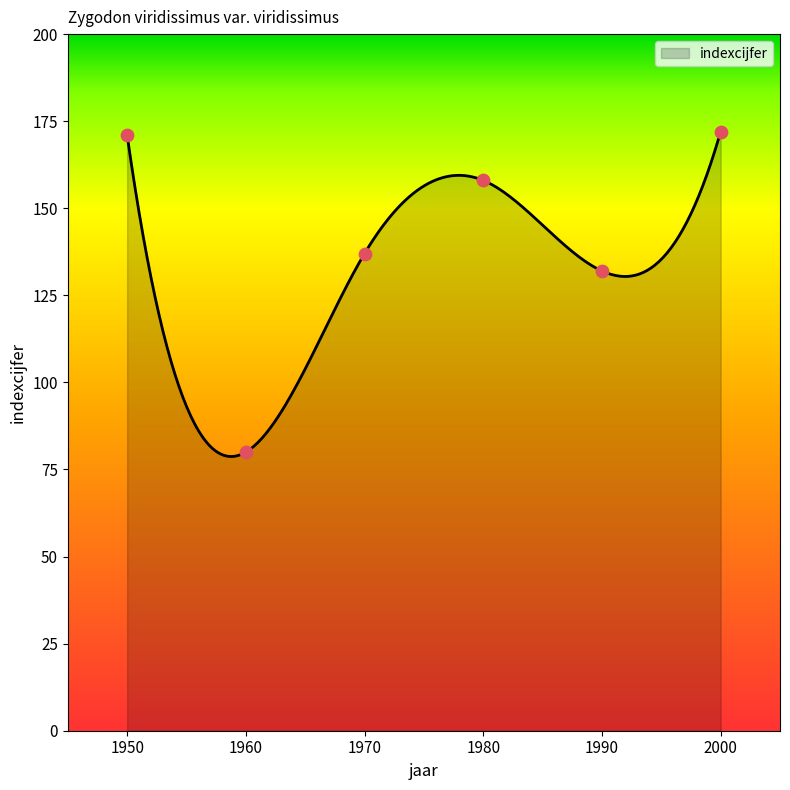

What is the change in value from 1980 to 2000?

+14